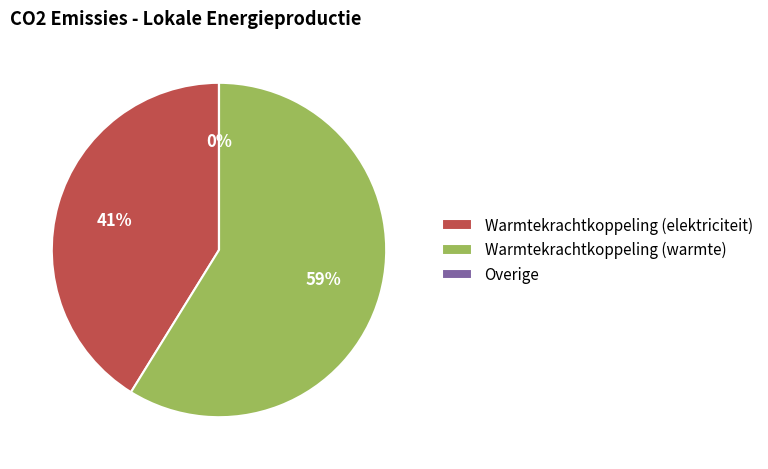

Approximately how many times larger is the value at Warmtekrachtkoppeling (warmte) compared to Warmtekrachtkoppeling (elektriciteit)?

1.4